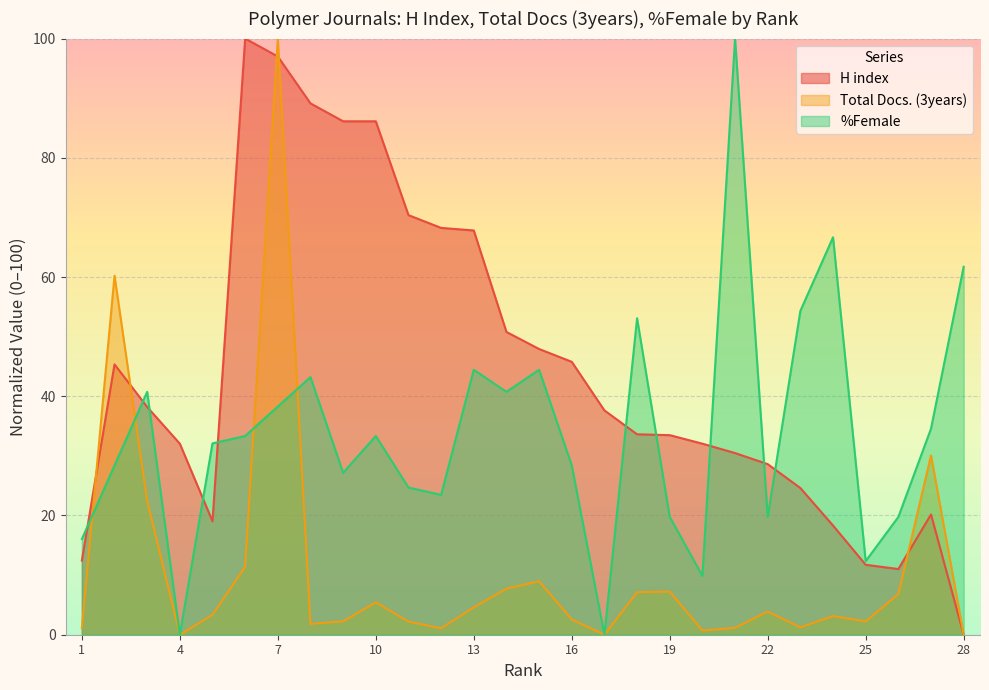

Rank the series by their maximum value, from lowest to highest.

H index, Total Docs. (3years), %Female